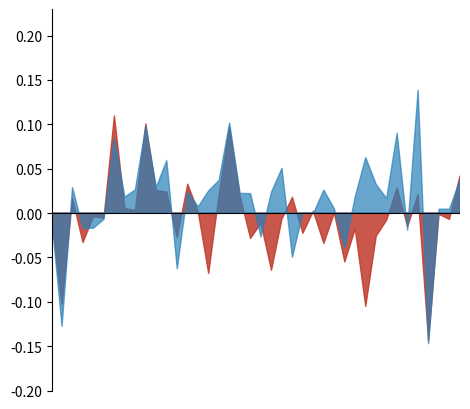

Reading left to right, list all the values displayed in this chart.

pct_t3: -0.3	-10.3	1.7	-3.3	-0.4	-0.6	10.9	0.5	0.3	10.0	2.5	2.4	-2.8	3.2	0.2	-6.8	2.1	9.7	1.9	-2.9	-1.1	-6.5	-0.7	1.8	-2.3	0.2	-3.4	0.0	-5.5	-1.8	-10.5	-2.6	-0.8	2.8	-1.5	2.1	-14.4	-0.1	-0.7	4.2
pct_week: -0.4	-12.8	2.9	-1.8	-1.7	-0.7	8.4	1.8	2.6	9.8	2.9	5.9	-6.3	2.4	0.7	2.5	3.7	10.2	2.2	2.2	-2.7	2.4	5.0	-5.0	0.0	-0.1	2.6	0.5	-4.0	1.9	6.2	3.2	1.6	9.0	-1.9	13.8	-14.7	0.4	0.4	3.7